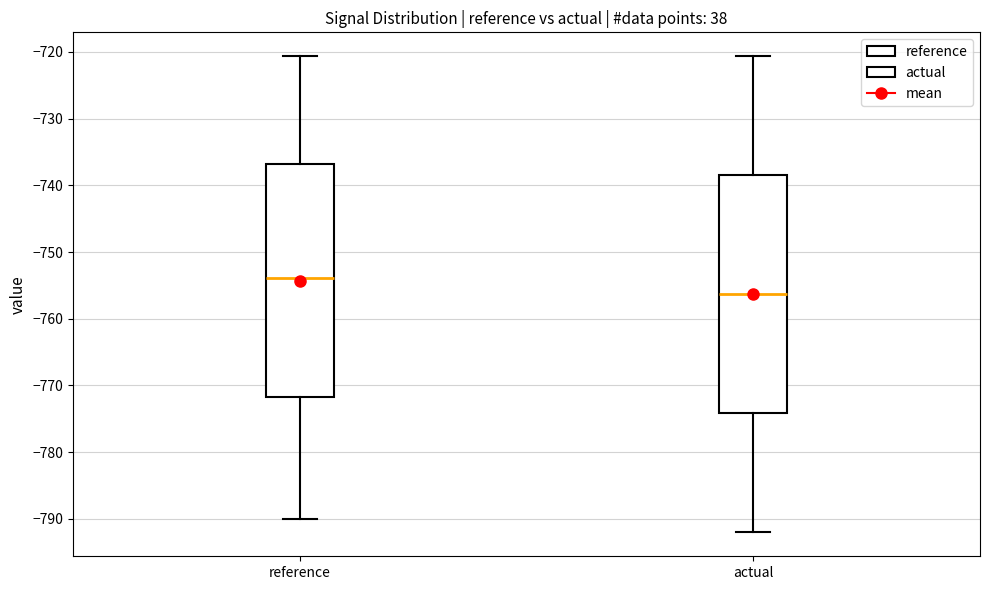

Where is the upper edge of the box for reference on the y-axis? The values are not printed on the chart, so give them approximately, as read against the axis.

-737